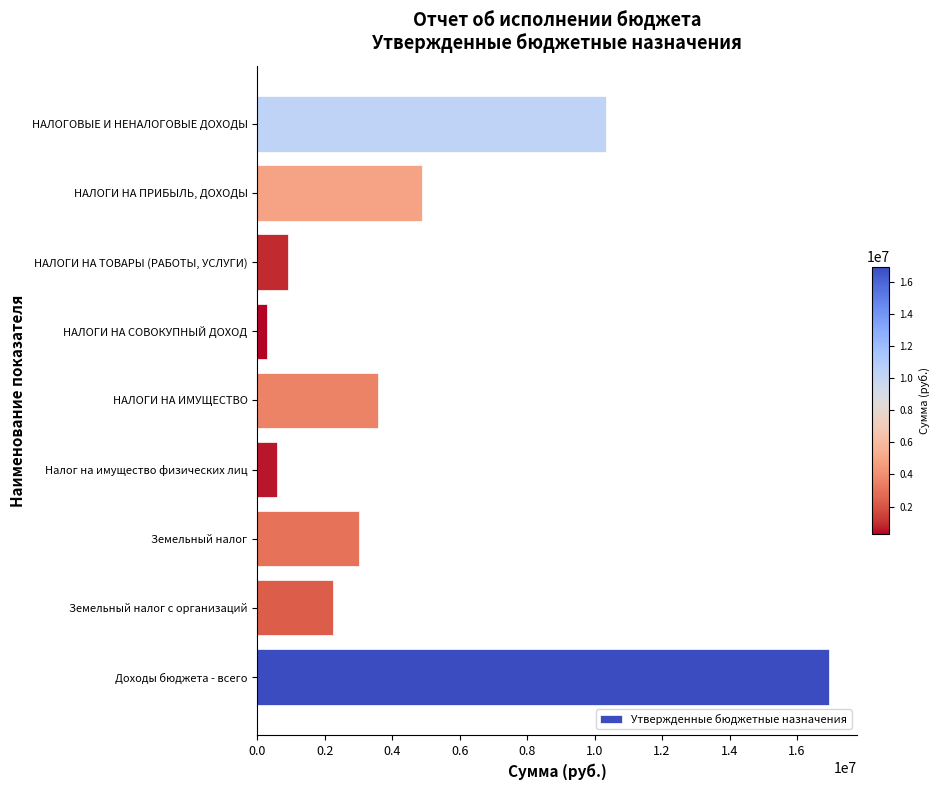

Reading bottom to top, what are all the values shown in this chart?

Доходы бюджета - всего=16934373	Земельный налог с организаций=2244985	Земельный налог=3010792	Налог на имущество физических лиц=570897	НАЛОГИ НА ИМУЩЕСТВО=3581689	НАЛОГИ НА СОВОКУПНЫЙ ДОХОД=278164	НАЛОГИ НА ТОВАРЫ (РАБОТЫ, УСЛУГИ)=921400	НАЛОГИ НА ПРИБЫЛЬ, ДОХОДЫ=4883764	НАЛОГОВЫЕ И НЕНАЛОГОВЫЕ ДОХОДЫ=10322229